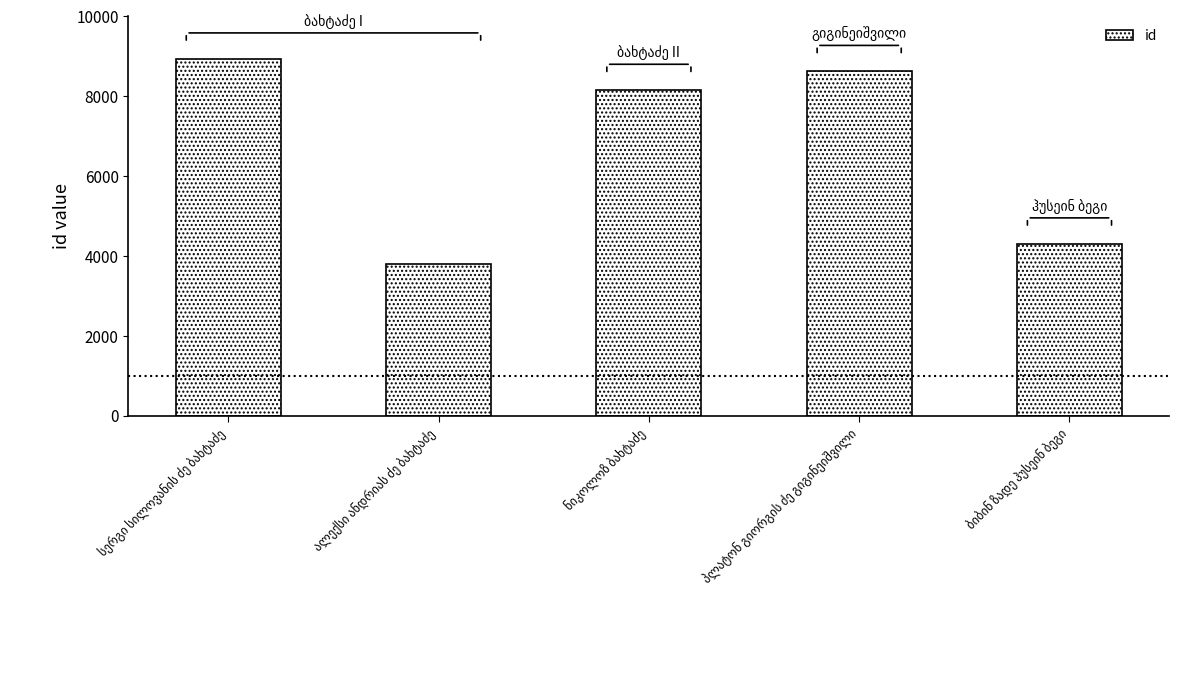

What is the greatest value displayed?

8939